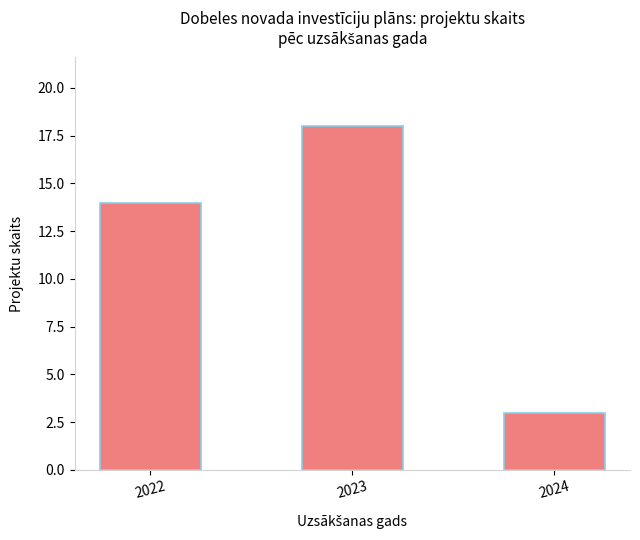

List the labels in order of value, smallest first.

2024, 2022, 2023